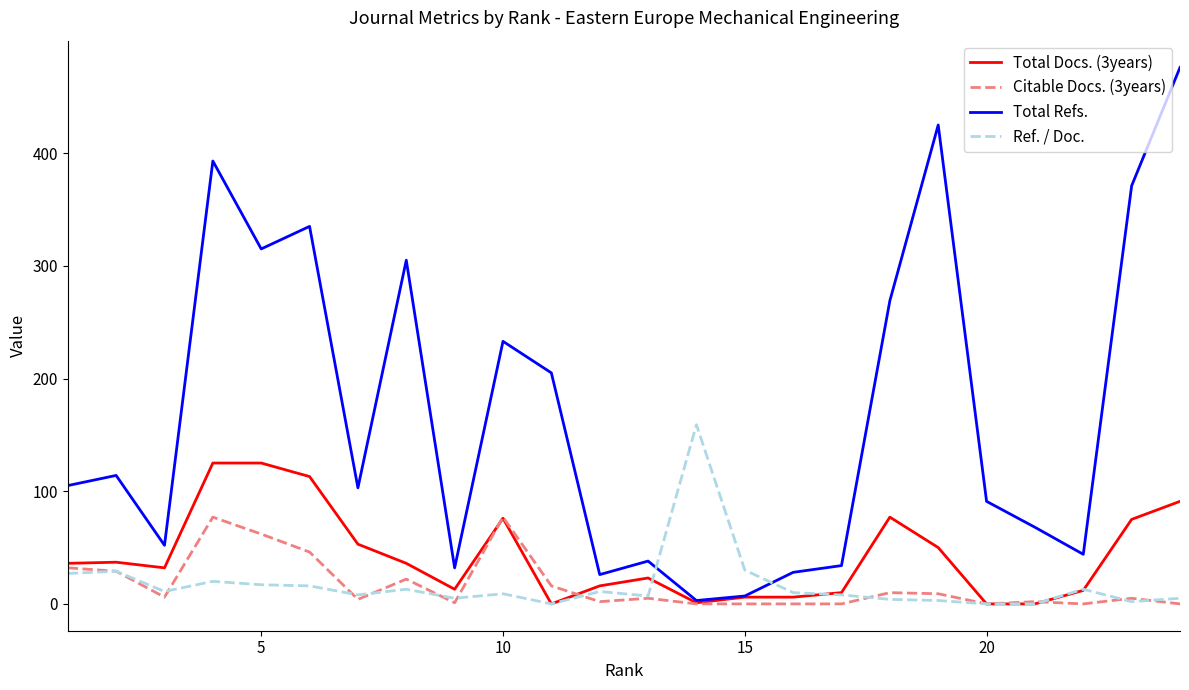

In Total Refs., how many points are higher than both neighbors (excluding endpoints)?

7